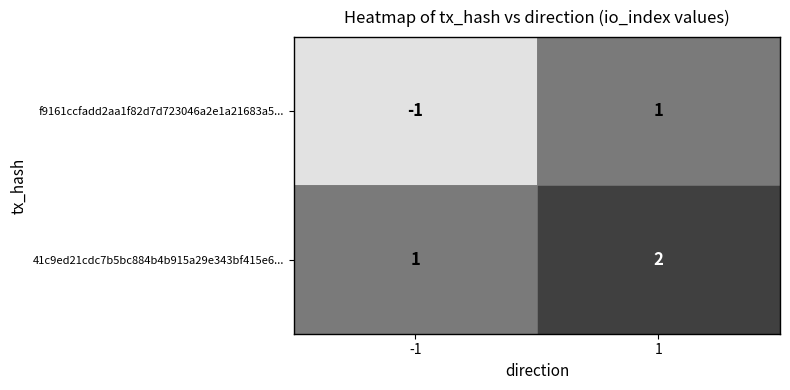

How many categories are shown in the chart?

2